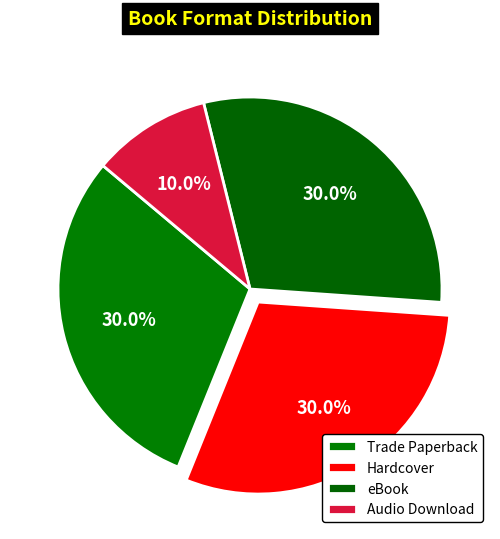

To the nearest percent, what is the difference between the eBook and Audio Download slice percentages?

20%